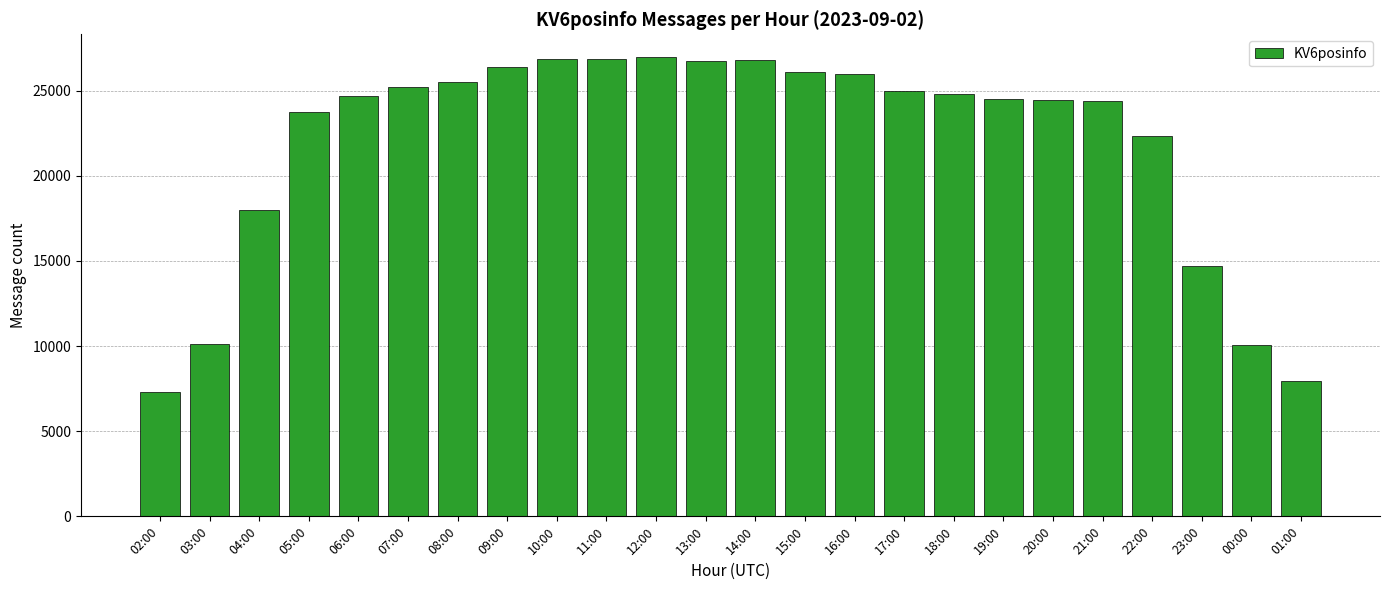

Count the number of categories in the chart.

24